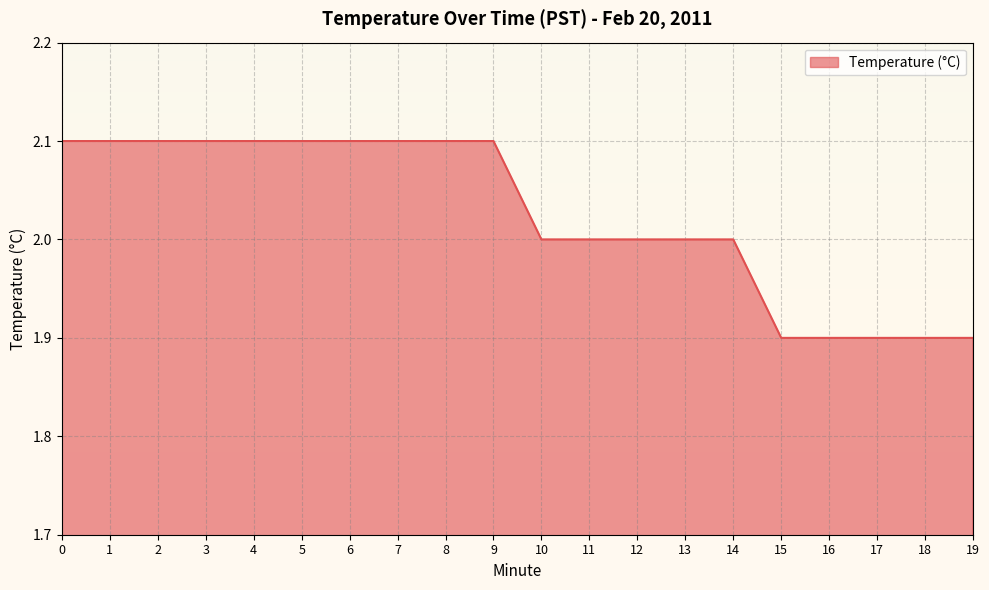

Does the chart display data point markers on the line(s)?

No